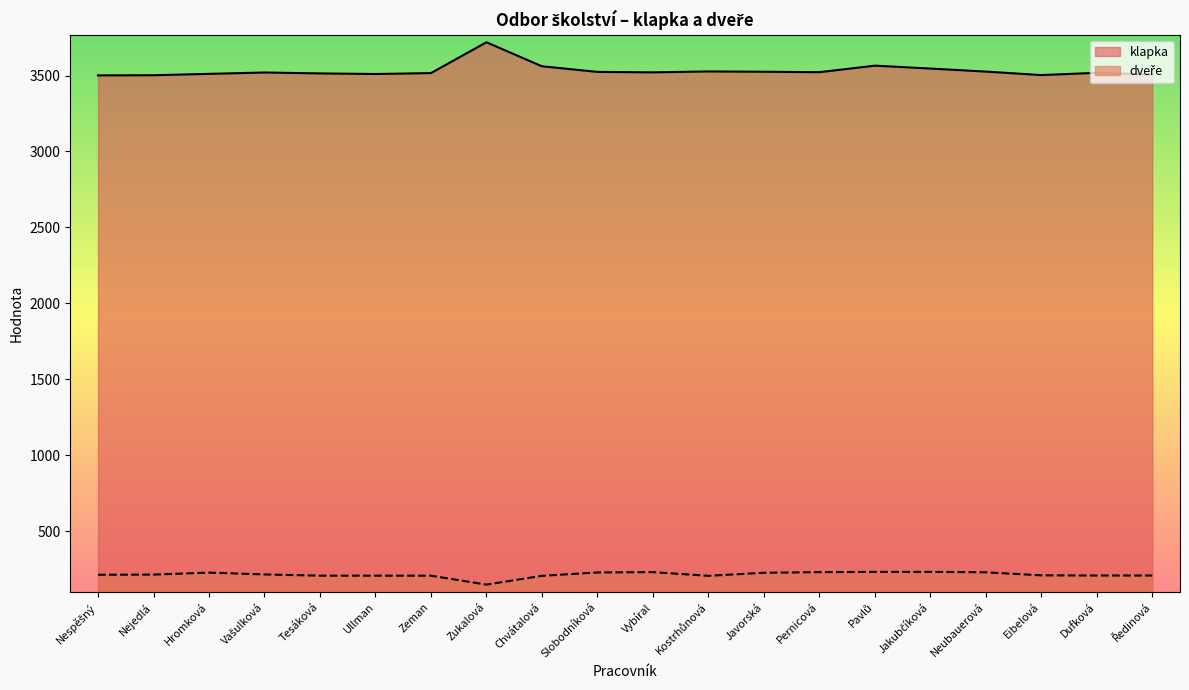

Which label corresponds to the largest value in the chart?

Zukalová